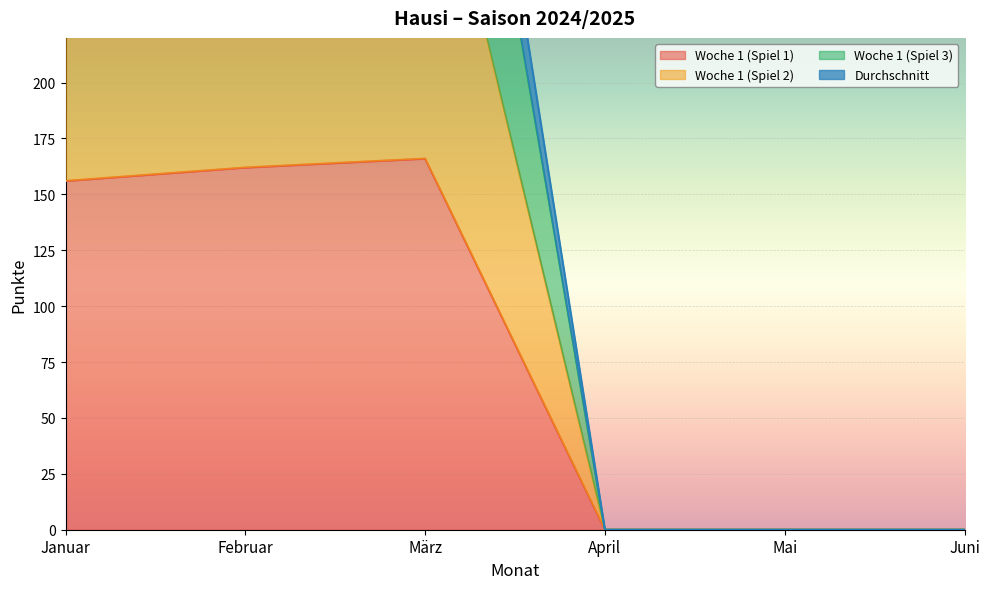

How many values in the Woche 1 (Spiel 2) series are below 312?

3